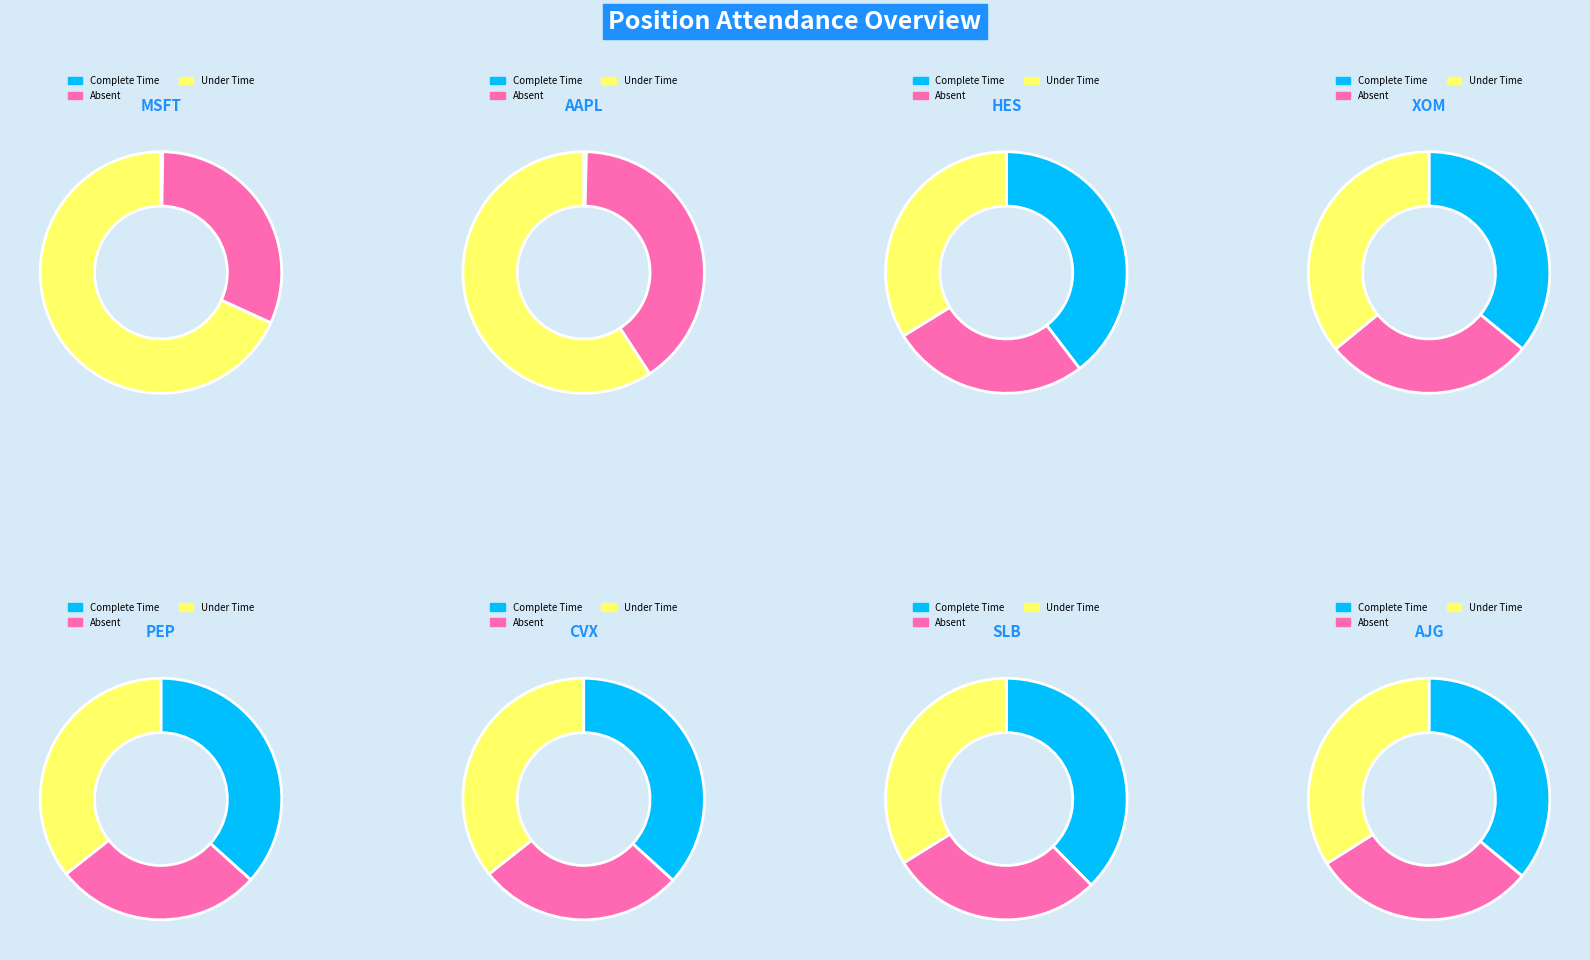

To the nearest percent, what percentage of the pie is AAPL?

13%